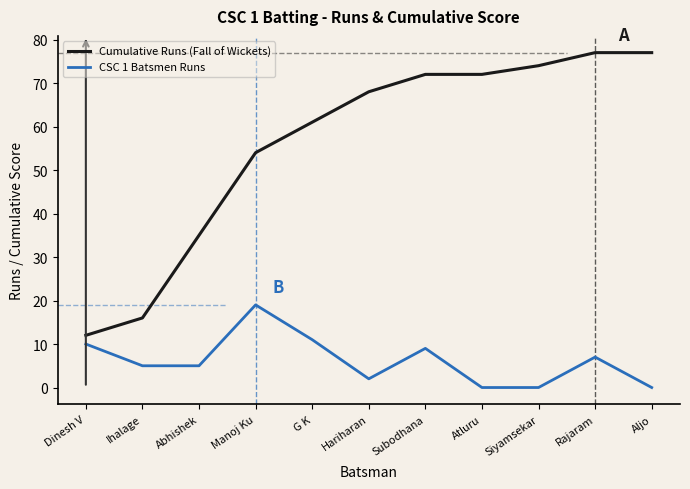

Rank the series at G K from lowest to highest value.

CSC 1 Batsmen Runs, Cumulative Runs (Fall of Wickets)